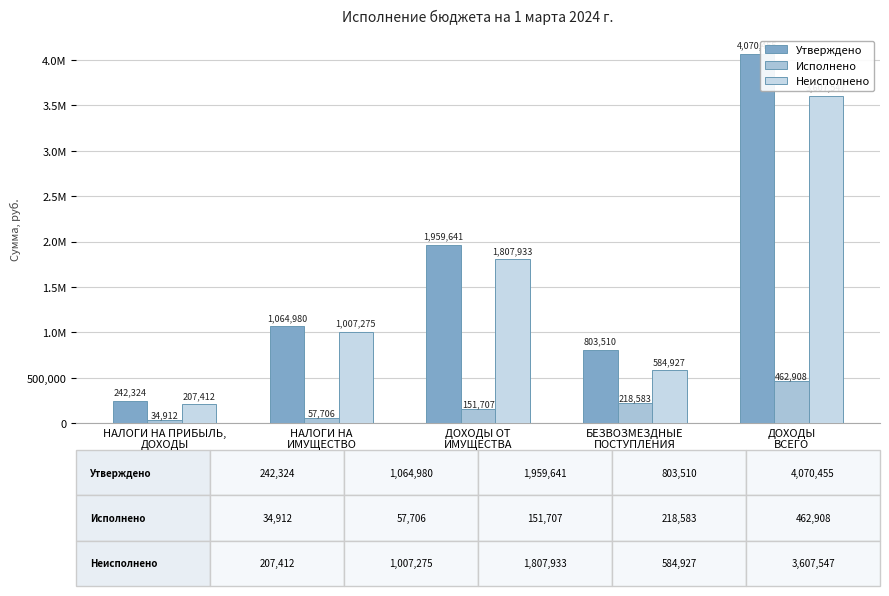

Does the chart contain any negative values?

No